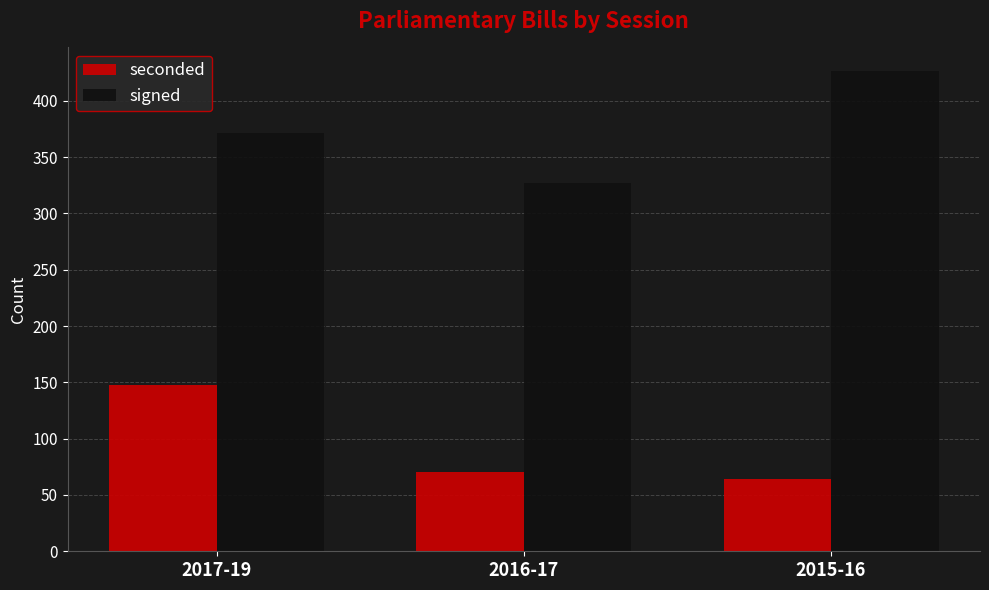

Rank the series at 2016-17 from highest to lowest value.

signed, seconded